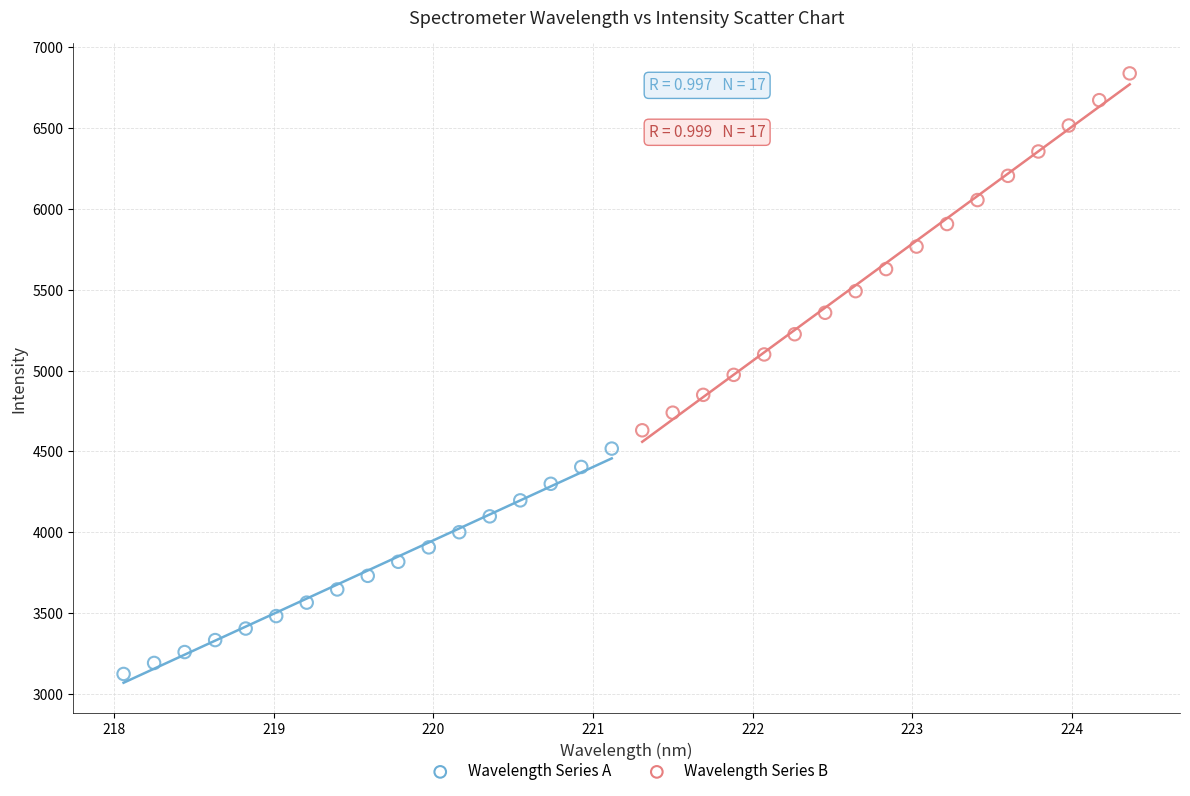

Which series has the largest Y range (max minus min)?

Wavelength Series B